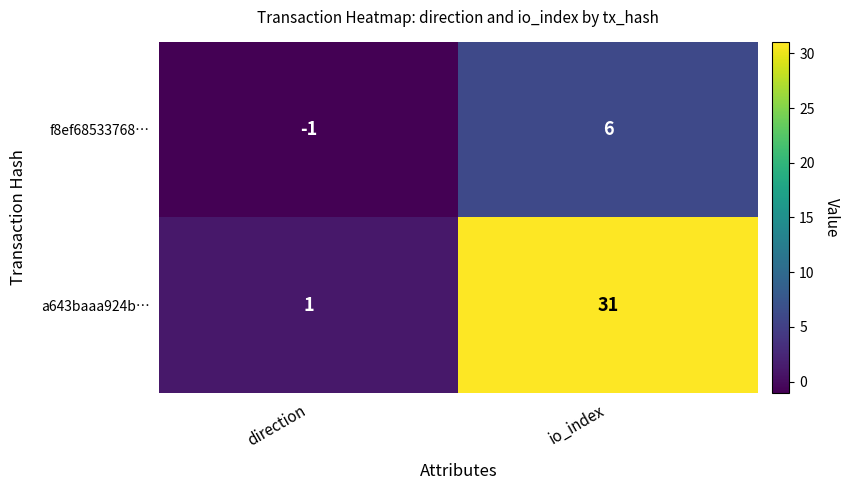

Which category has the lowest value across all series?

direction